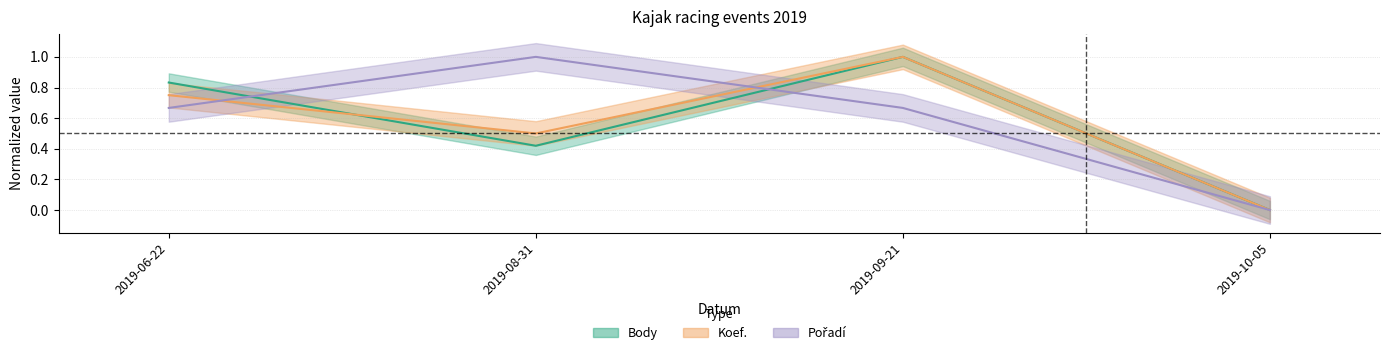

What is the label of the 2nd point from the left?

2019-08-31